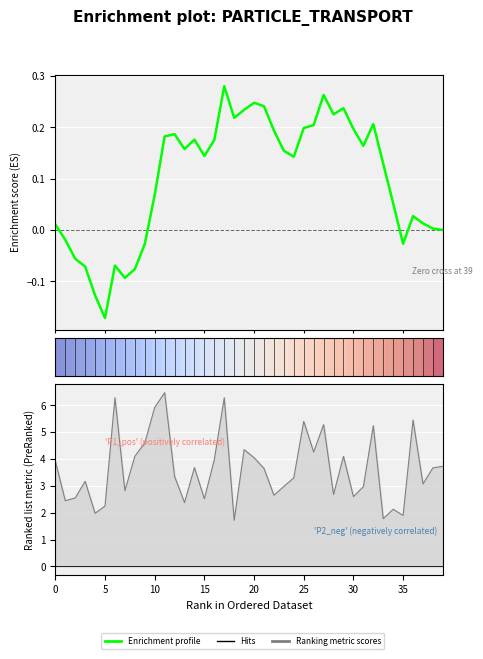

Between 22 and 12, which is larger?

22